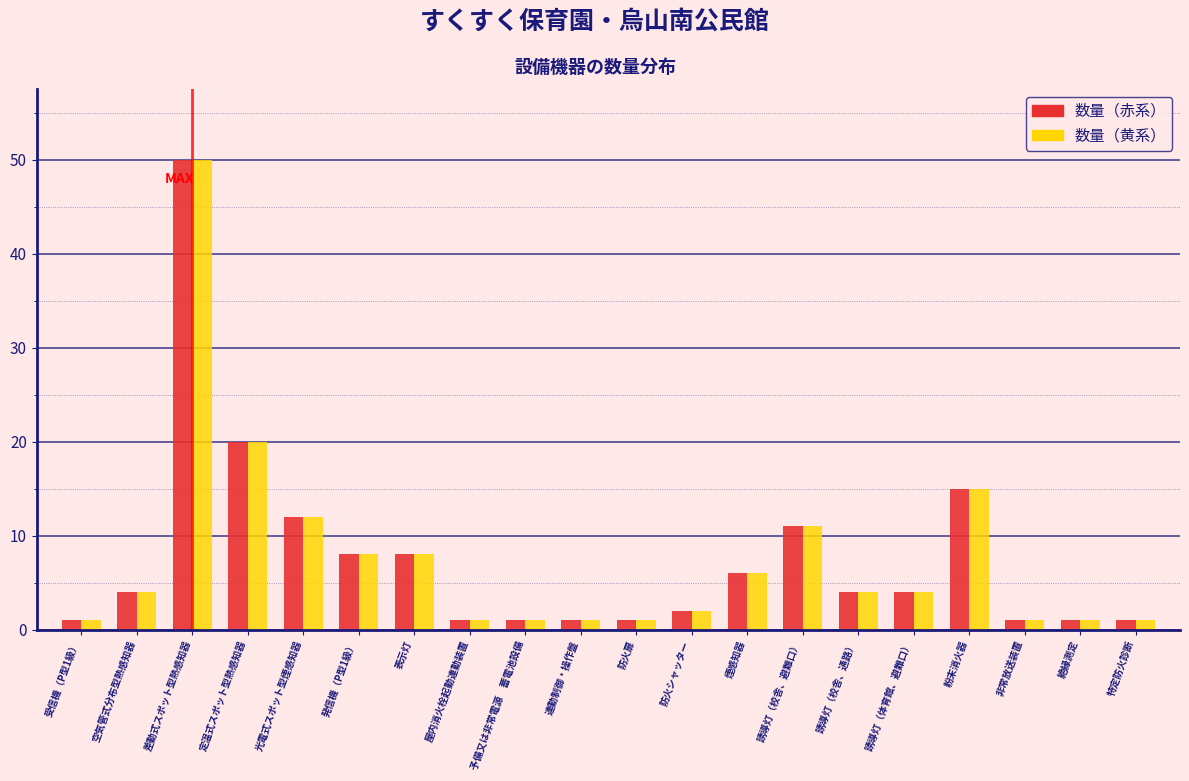

Where is 数量（赤系） nearest to the value 25?

定温式スポット型熱感知器